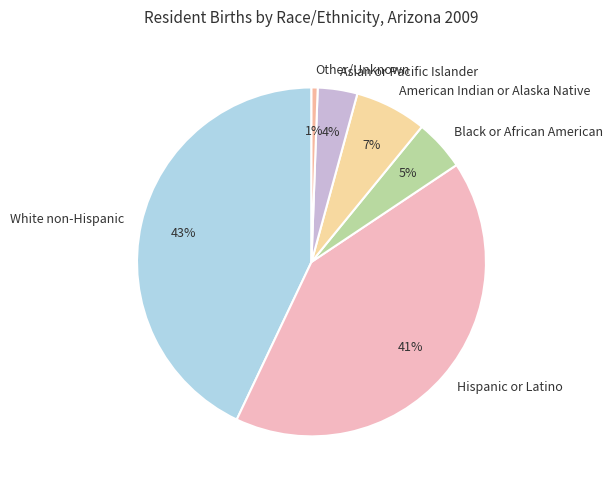

Between White non-Hispanic and Asian or Pacific Islander, which is larger?

White non-Hispanic